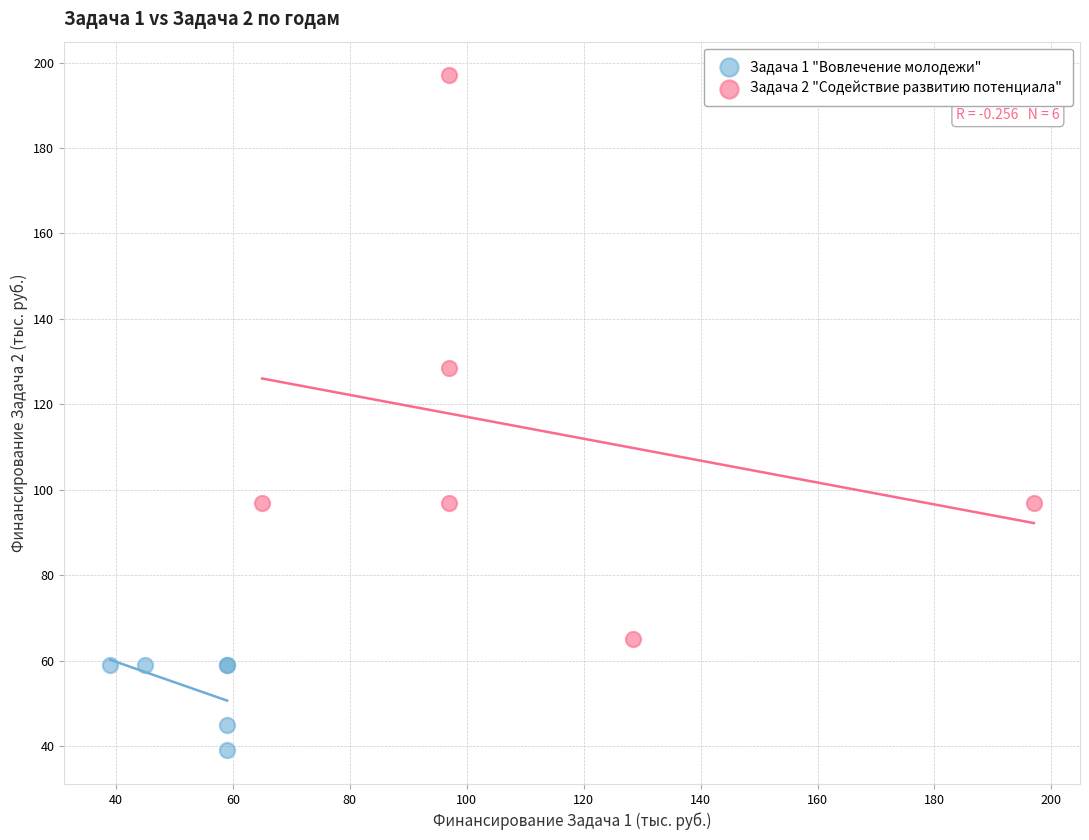

Which series has the widest spread of Y values?

Задача 2 "Содействие развитию потенциала"